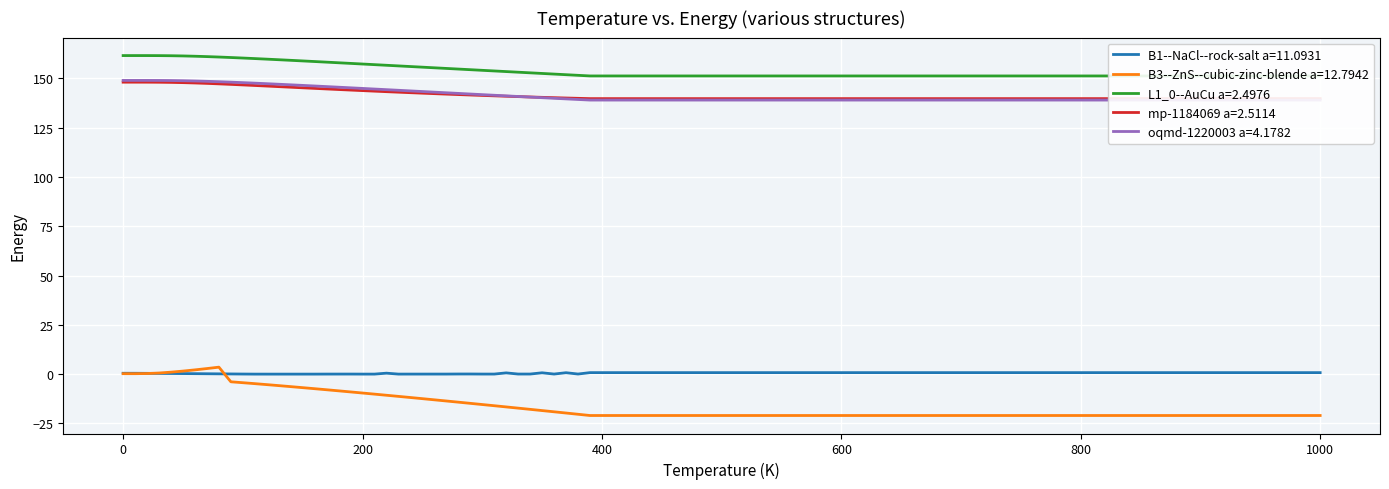

What is the minimum value for B3--ZnS--cubic-zinc-blende a=12.7942?

-21.0